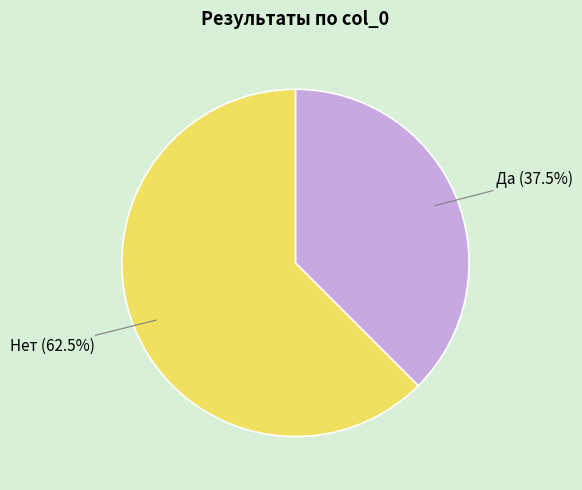

Is there any slice that represents more than half of the pie?

Yes